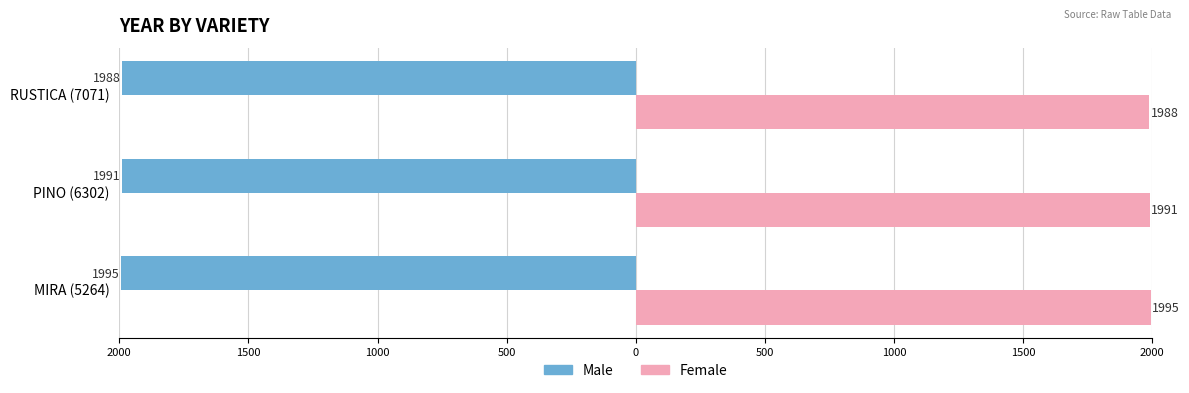

What are all the series names shown in the legend?

Male, Female